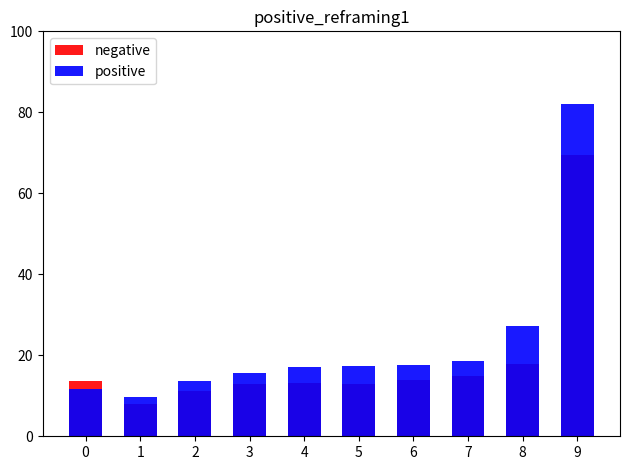

List the labels in order of negative value, smallest first.

1, 2, 3, 5, 4, 0, 6, 7, 8, 9